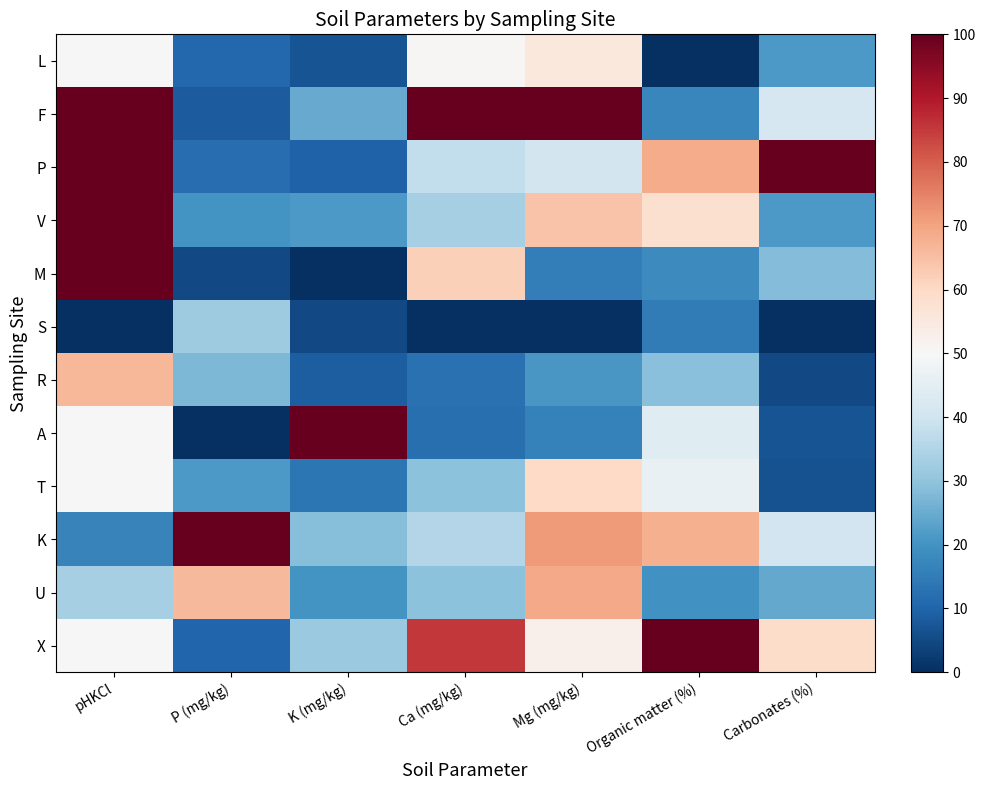

Reading right to left, transcribe all the data shown in this chart.

L: Carbonates (%)=21.4	Organic matter (%)=0.0	Mg (mg/kg)=55.1	Ca (mg/kg)=50.6	K (mg/kg)=6.8	P (mg/kg)=10.9	pHKCl=50.0
F: Carbonates (%)=41.5	Organic matter (%)=17.4	Mg (mg/kg)=100.0	Ca (mg/kg)=100.0	K (mg/kg)=24.9	P (mg/kg)=8.4	pHKCl=100.0
P: Carbonates (%)=100.0	Organic matter (%)=68.6	Mg (mg/kg)=40.6	Ca (mg/kg)=37.8	K (mg/kg)=9.4	P (mg/kg)=11.9	pHKCl=100.0
V: Carbonates (%)=21.1	Organic matter (%)=57.9	Mg (mg/kg)=64.2	Ca (mg/kg)=33.6	K (mg/kg)=21.3	P (mg/kg)=20.0	pHKCl=100.0
M: Carbonates (%)=28.5	Organic matter (%)=18.2	Mg (mg/kg)=15.5	Ca (mg/kg)=61.8	K (mg/kg)=0.0	P (mg/kg)=4.9	pHKCl=100.0
S: Carbonates (%)=0.0	Organic matter (%)=14.9	Mg (mg/kg)=0.0	Ca (mg/kg)=0.0	K (mg/kg)=4.9	P (mg/kg)=32.3	pHKCl=0.0
R: Carbonates (%)=4.7	Organic matter (%)=28.9	Mg (mg/kg)=20.9	Ca (mg/kg)=12.7	K (mg/kg)=9.0	P (mg/kg)=27.4	pHKCl=66.7
A: Carbonates (%)=6.8	Organic matter (%)=43.8	Mg (mg/kg)=16.0	Ca (mg/kg)=12.4	K (mg/kg)=100.0	P (mg/kg)=0.0	pHKCl=50.0
T: Carbonates (%)=6.5	Organic matter (%)=46.3	Mg (mg/kg)=59.9	Ca (mg/kg)=29.4	K (mg/kg)=13.9	P (mg/kg)=21.4	pHKCl=50.0
K: Carbonates (%)=40.5	Organic matter (%)=67.8	Mg (mg/kg)=71.1	Ca (mg/kg)=35.4	K (mg/kg)=28.6	P (mg/kg)=100.0	pHKCl=16.7
U: Carbonates (%)=24.3	Organic matter (%)=19.8	Mg (mg/kg)=69.0	Ca (mg/kg)=29.5	K (mg/kg)=20.2	P (mg/kg)=66.3	pHKCl=33.3
X: Carbonates (%)=59.3	Organic matter (%)=100.0	Mg (mg/kg)=52.4	Ca (mg/kg)=85.3	K (mg/kg)=31.5	P (mg/kg)=10.2	pHKCl=50.0